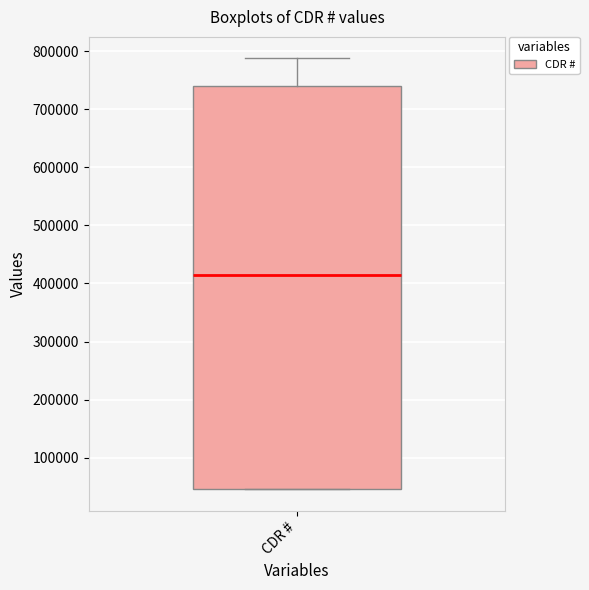

Where does the upper whisker of the box for CDR # end on the y-axis? The values are not printed on the chart, so give them approximately, as read against the axis.

790000